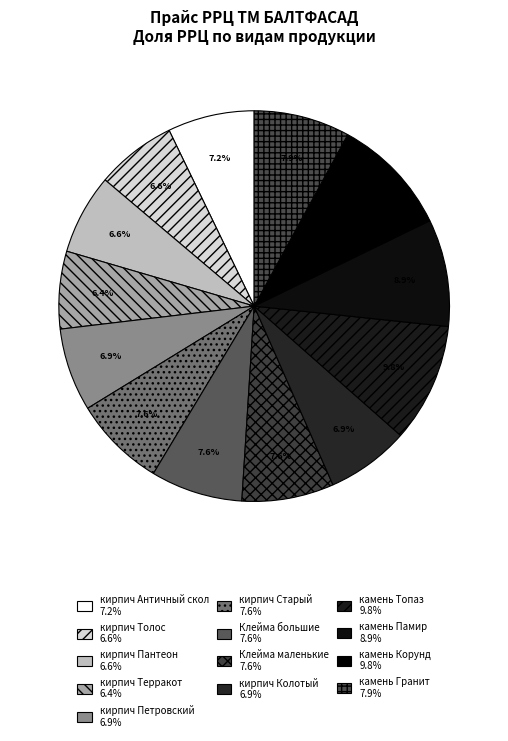

What percentage is the кирпич Старый slice, to the nearest percent?

8%